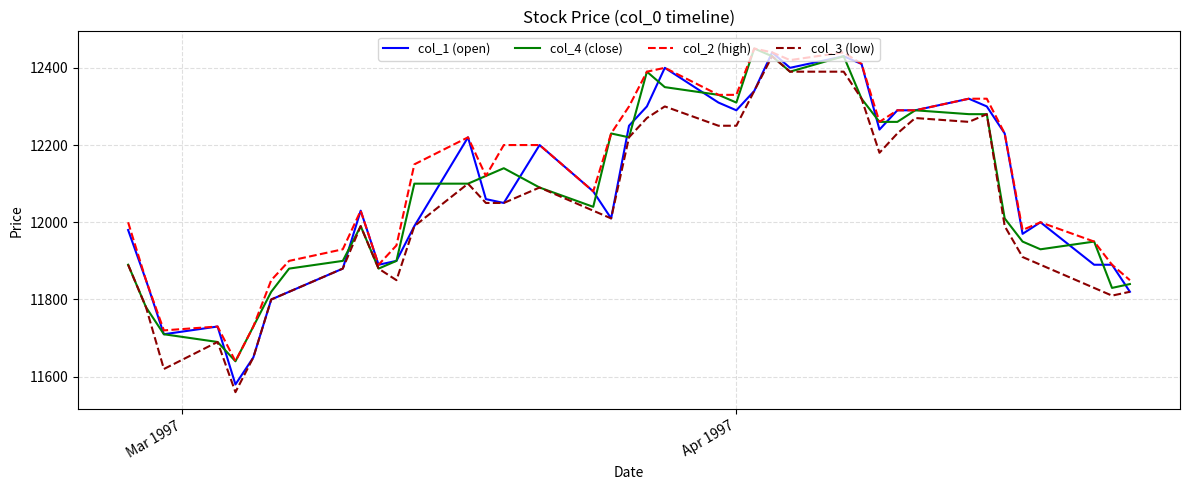

What is the smallest value displayed?

11560